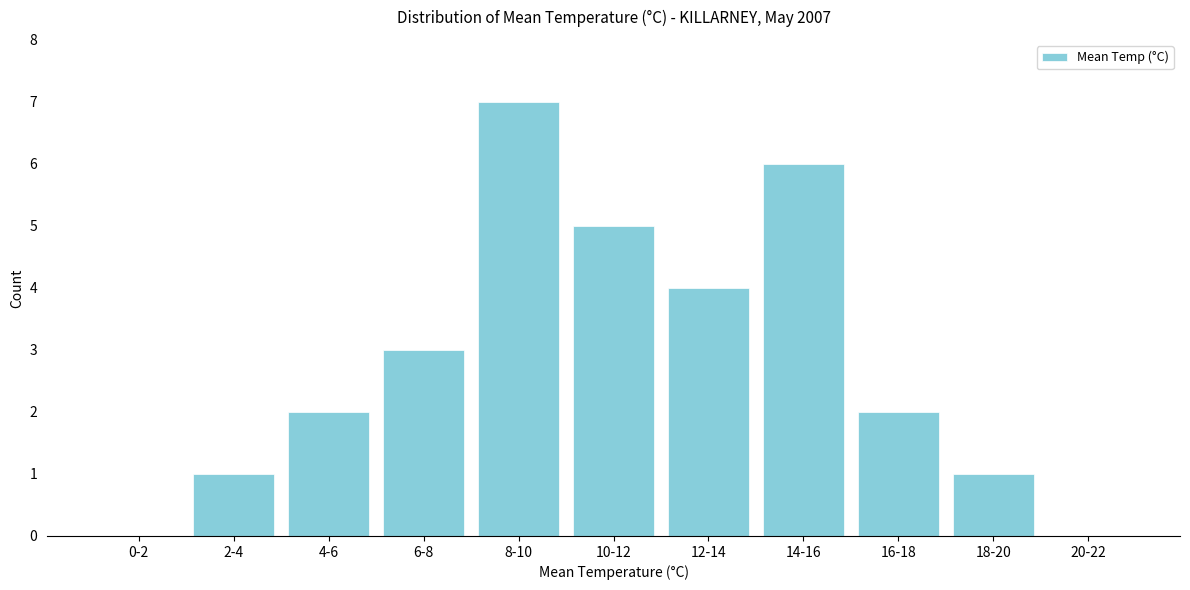

Reading left to right, what are all the values shown in this chart?

0-2=0	2-4=1	4-6=2	6-8=3	8-10=7	10-12=5	12-14=4	14-16=6	16-18=2	18-20=1	20-22=0